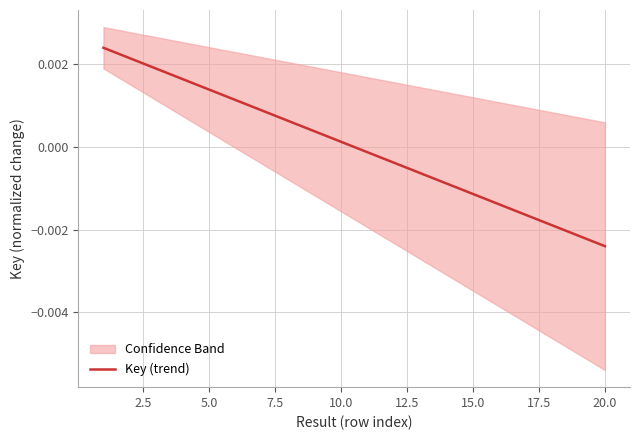

At which label does Key (trend) reach its minimum?

20.0